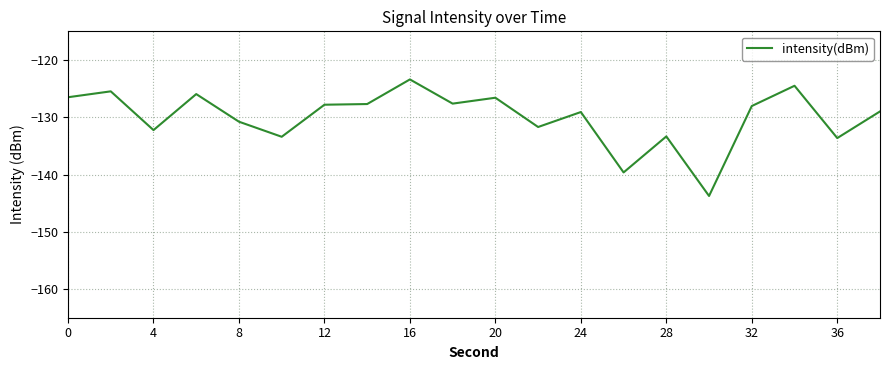

What is the minimum value shown in the chart?

-143.7